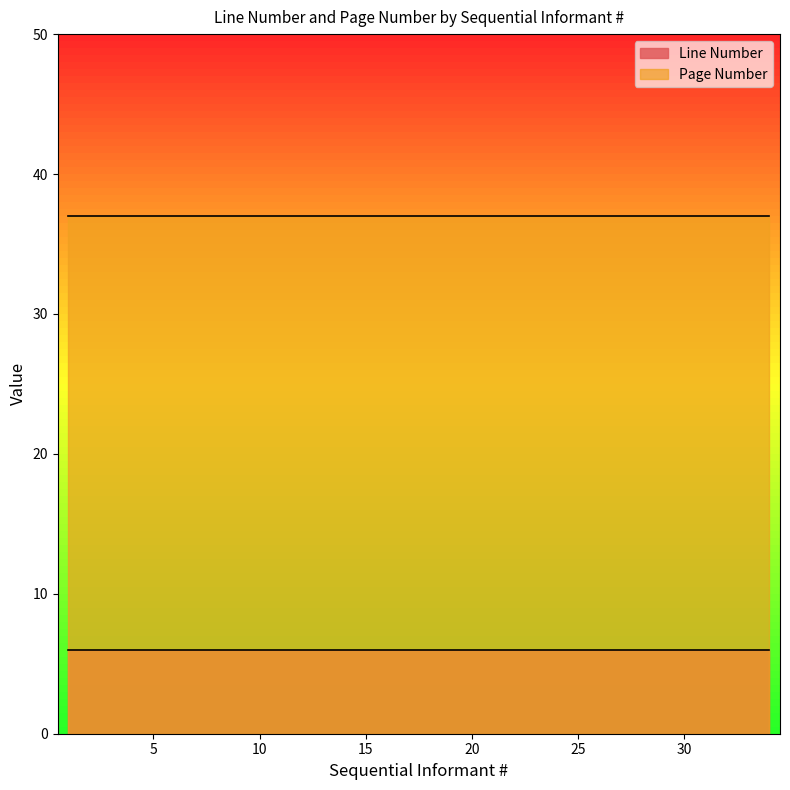

True or false: Line Number and Page Number cross at least once.

False